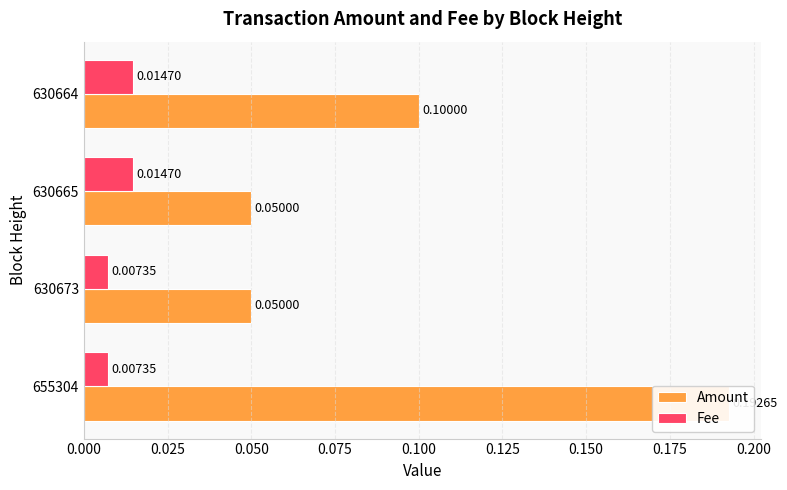

Rank the series by their average value, from lowest to highest.

Fee, Amount